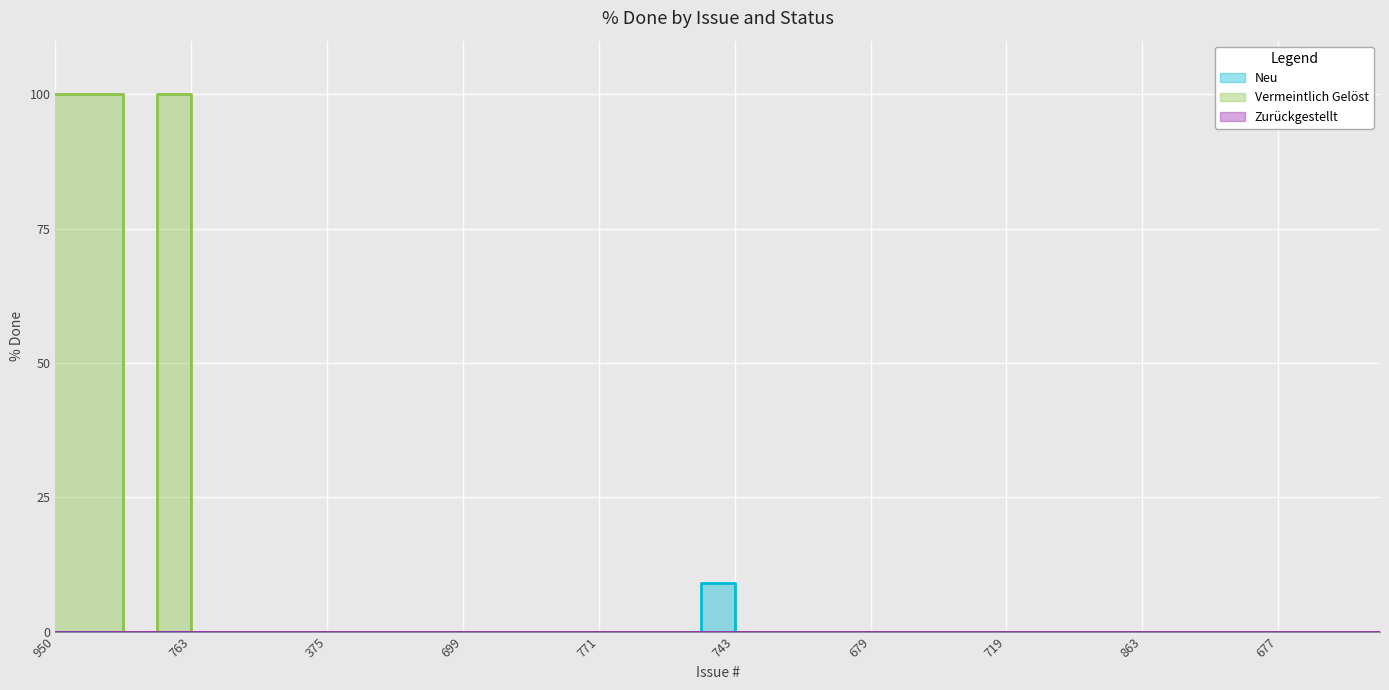

True or false: Neu and Vermeintlich Gelöst cross at least once.

False